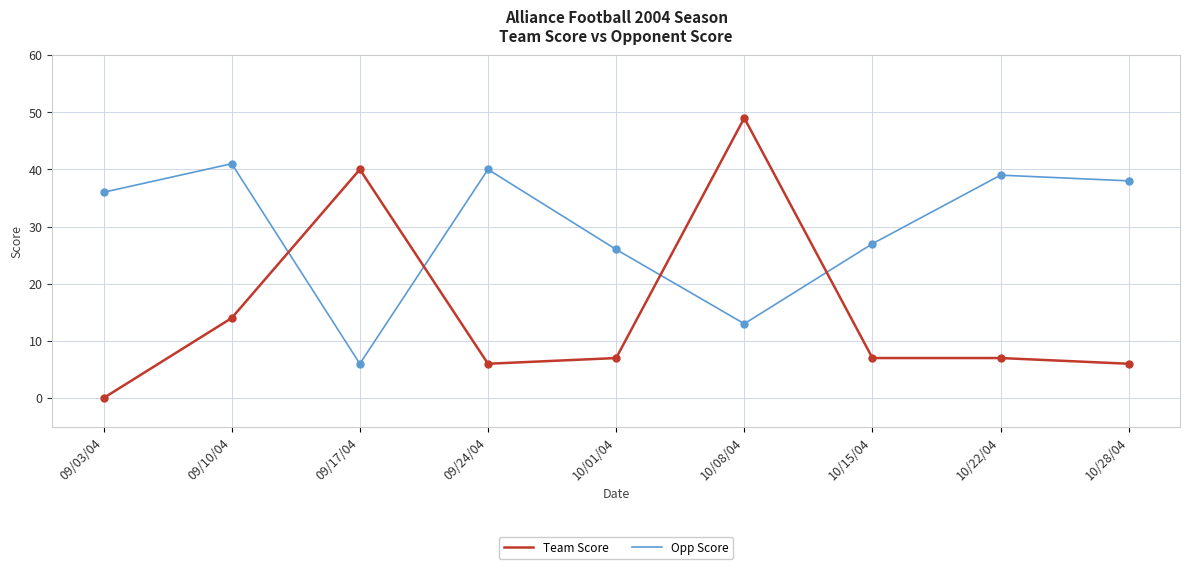

True or false: Team Score has a value of 7 at 10/01/04.

True